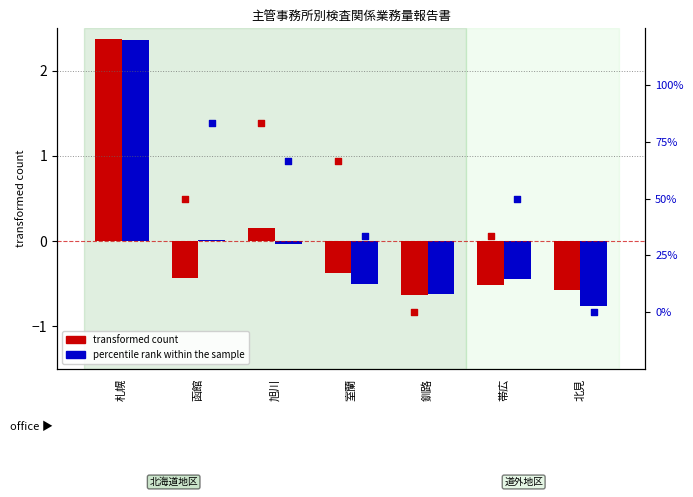

At which category is the sum across all series the highest?

札幌